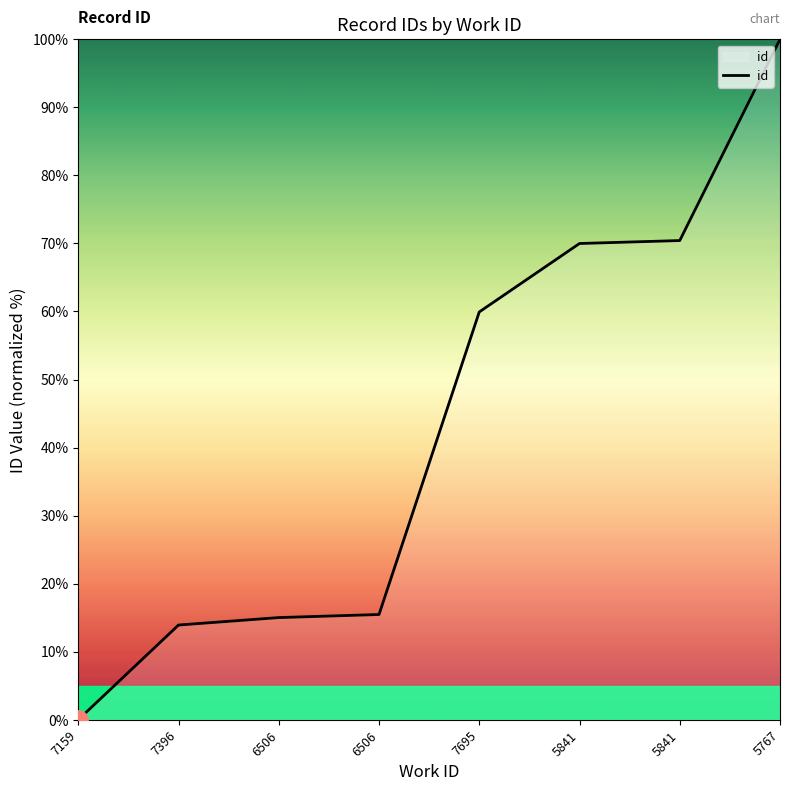

What is the label of the 4th point from the right?

7695